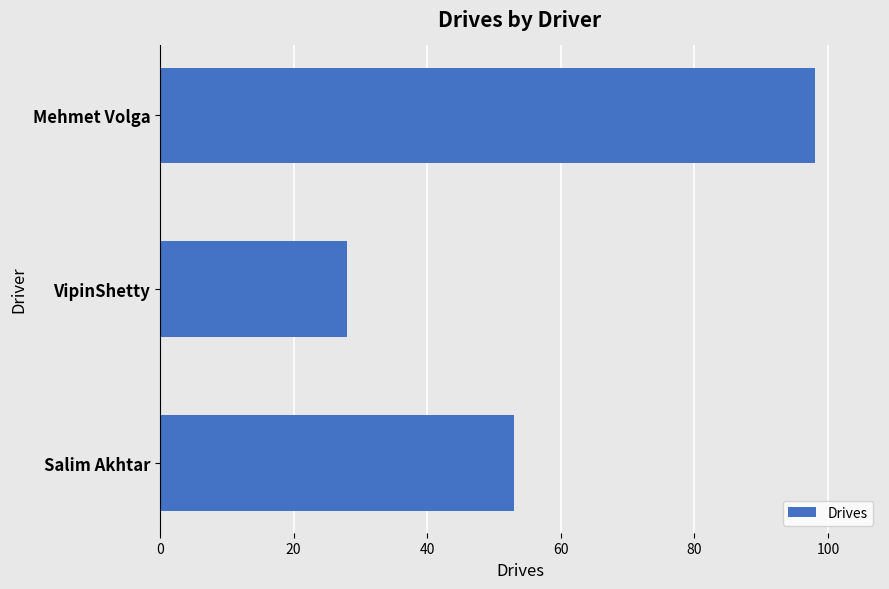

List the labels in order of value, smallest first.

VipinShetty, Salim Akhtar, Mehmet Volga